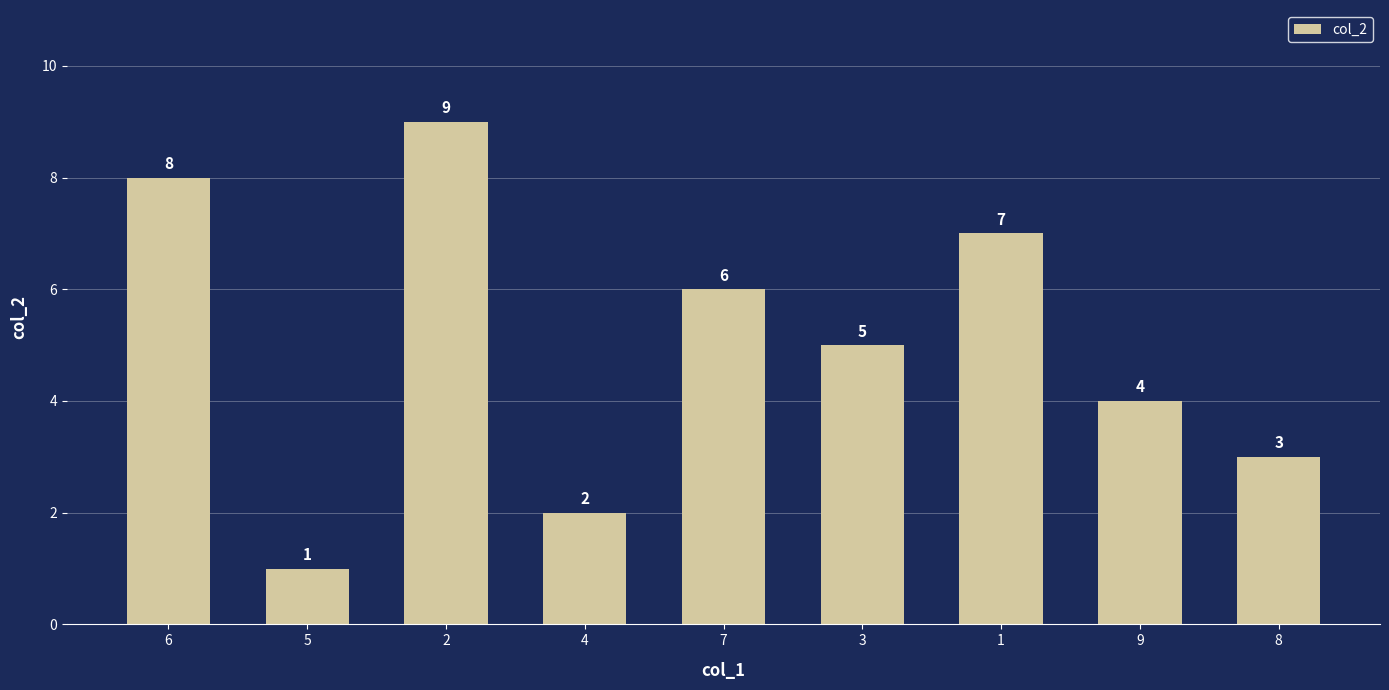

What is the value of the 2nd bar from the left?

1